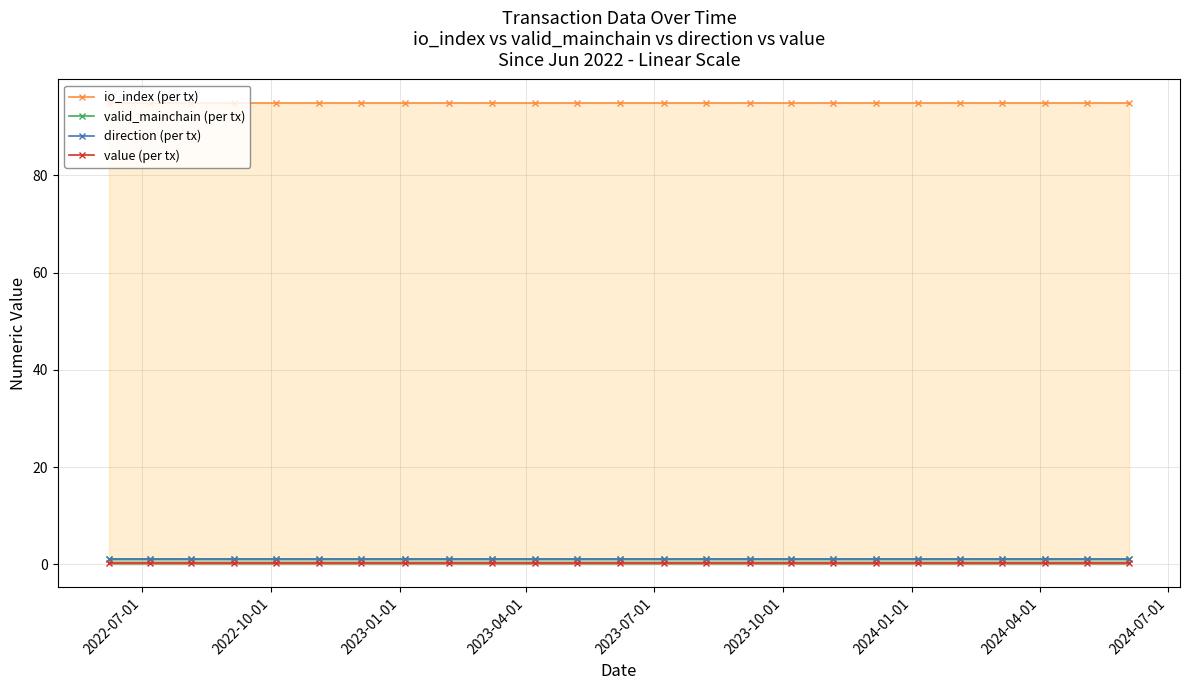

What are all the series names shown in the legend?

io_index (per tx), valid_mainchain (per tx), direction (per tx), value (per tx)